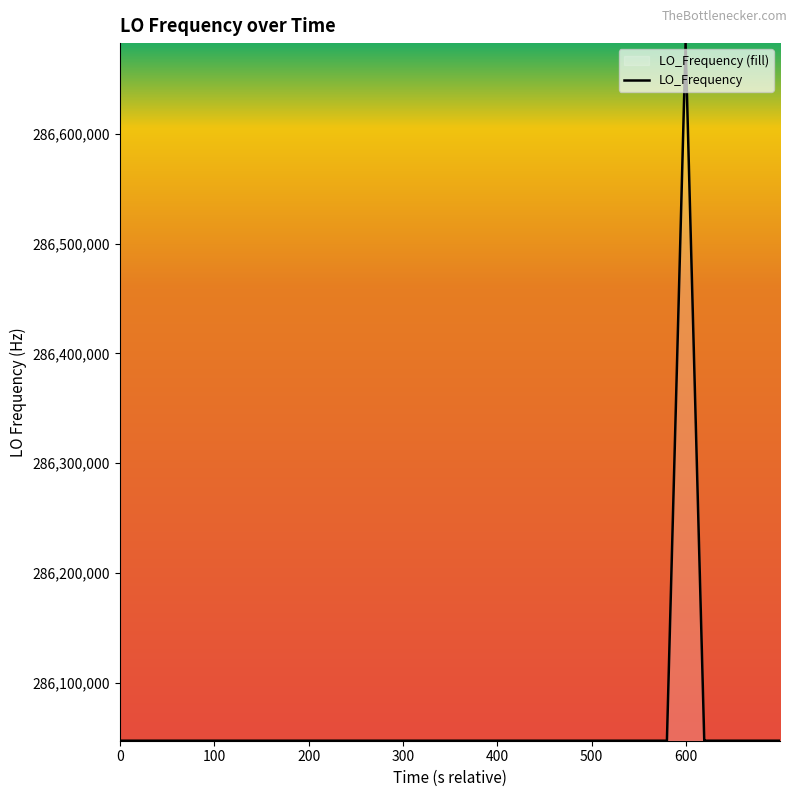

What is the difference between the maximum and minimum values?

635707.5